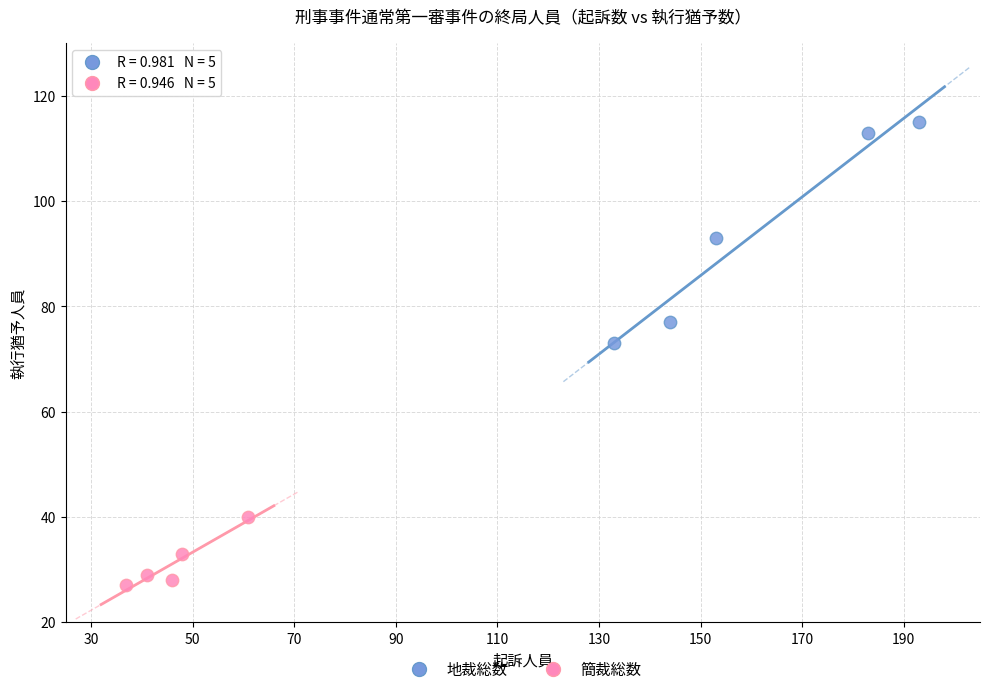

Which series reaches the minimum Y coordinate?

簡裁総数